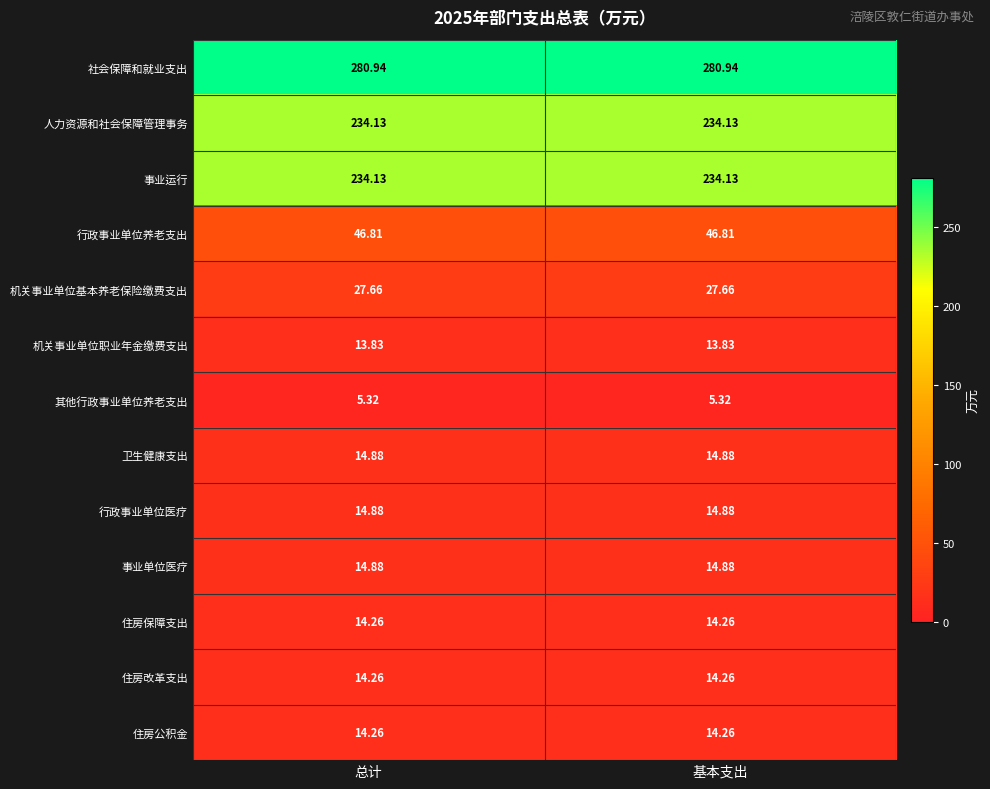

Count the number of data series in this chart.

13